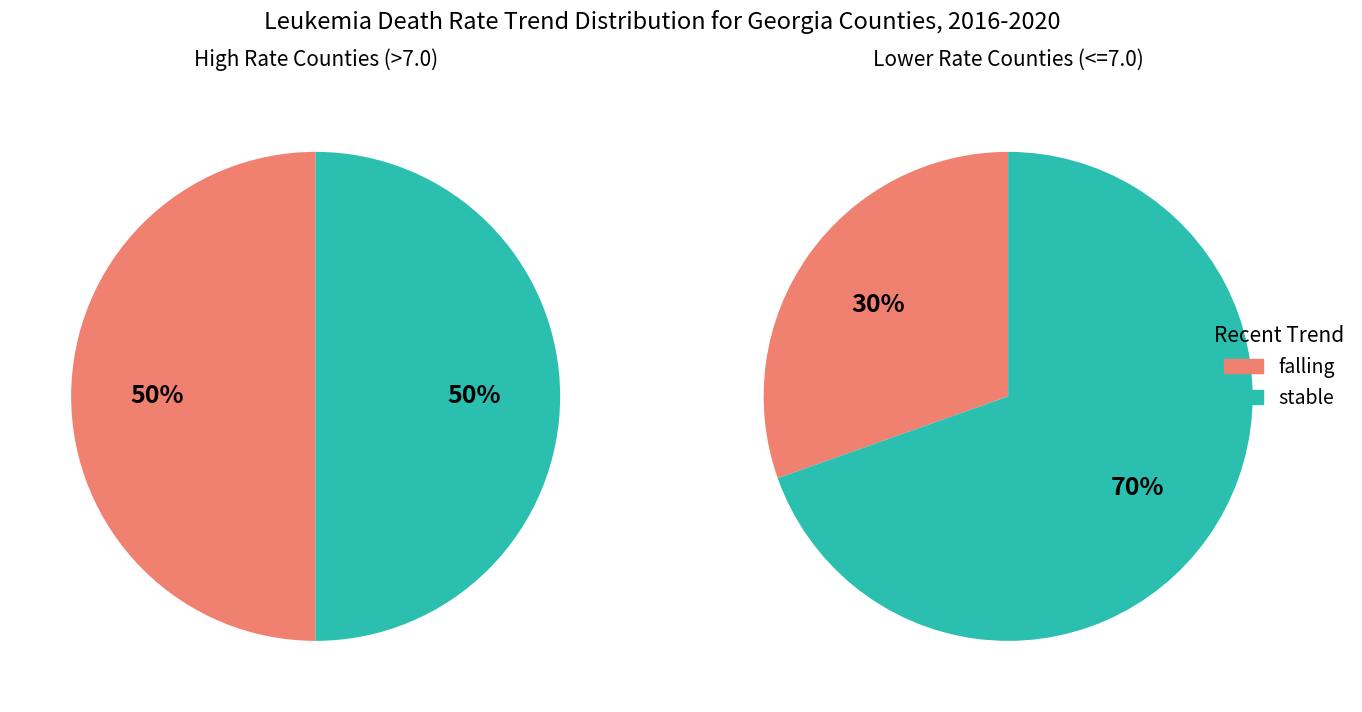

To the nearest percent, what percentage of the pie is Stable?

50%